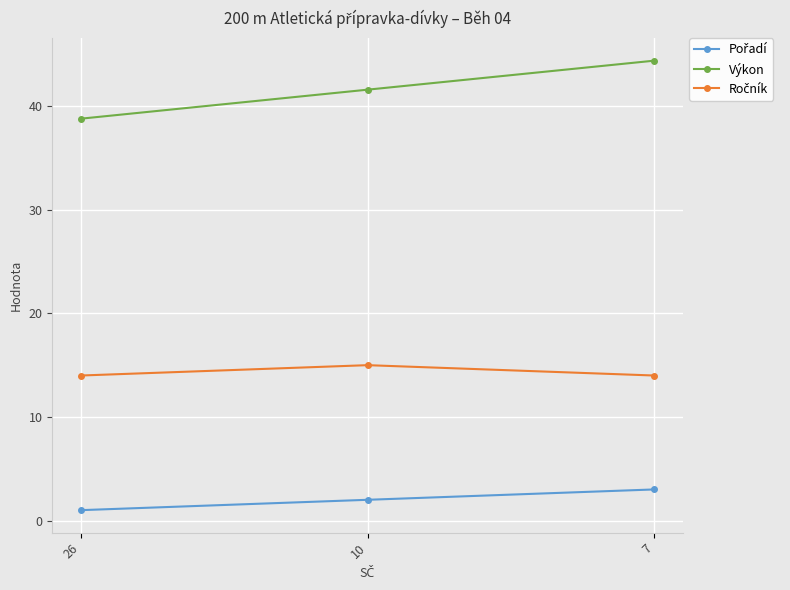

What is the spread (max minus min) of values at 7?

41.4